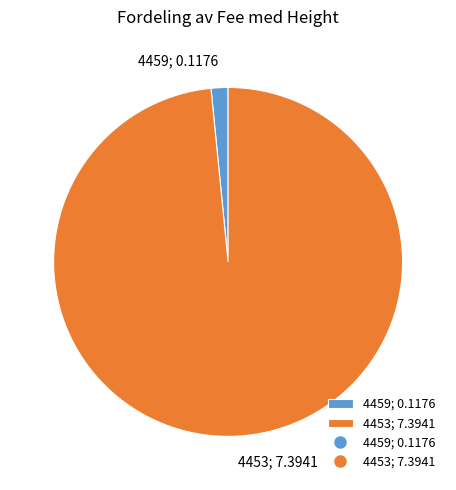

Which has a higher value, 4459; 0.1176 or 4453; 7.3941?

4453; 7.3941